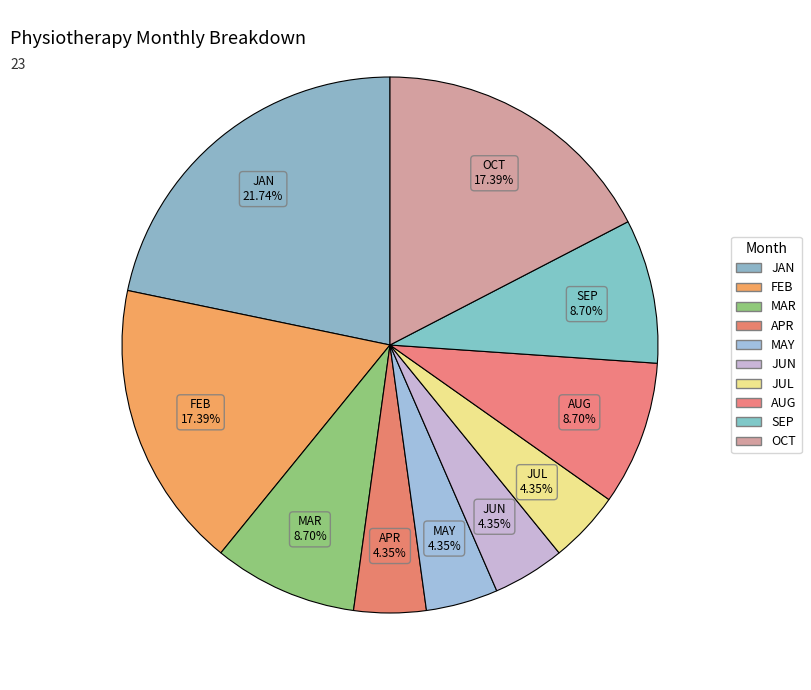

How many slices are in this pie chart?

10